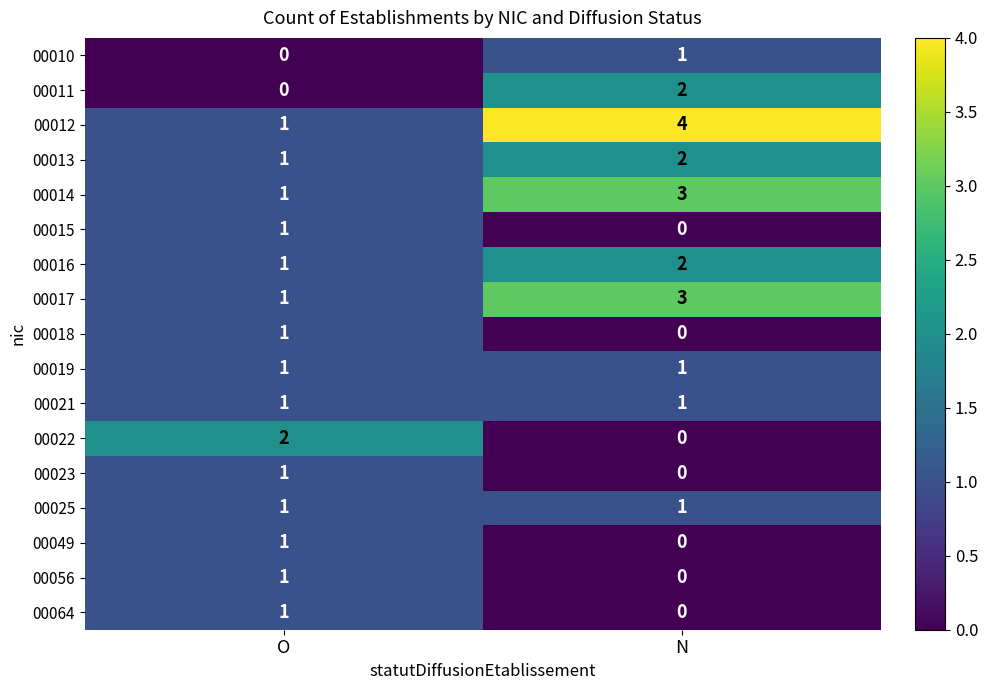

Which series has the largest range (max minus min)?

00012